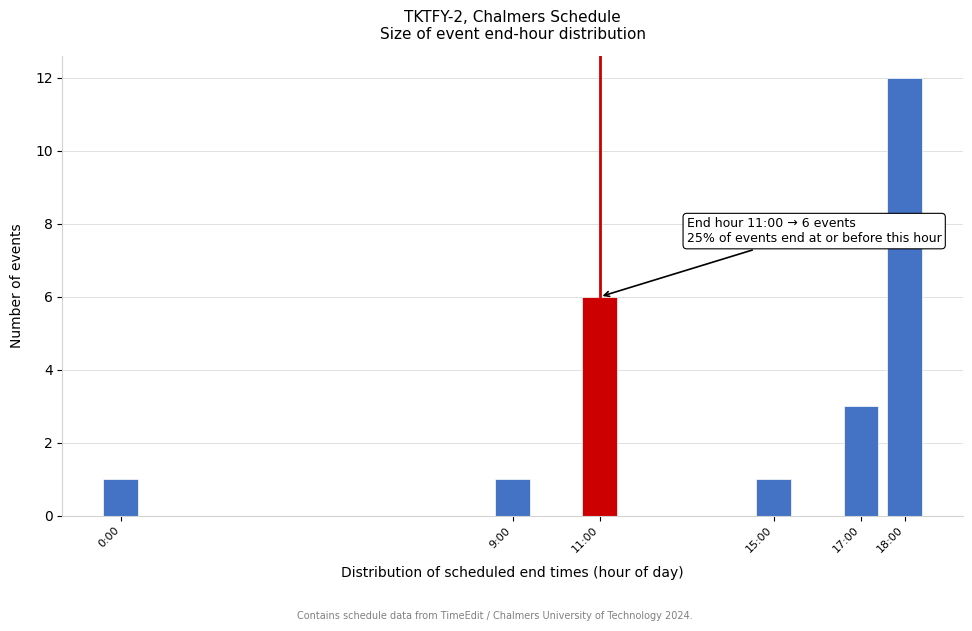

Reading right to left, transcribe all the data shown in this chart.

18:00=12	17:00=3	15:00=1	11:00=6	9:00=1	0:00=1